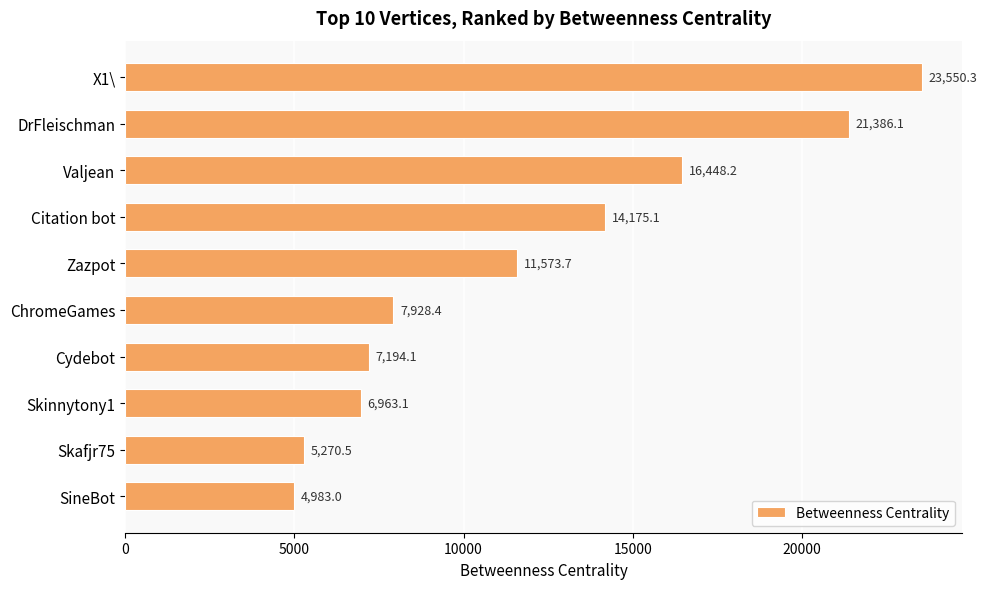

What position from the bottom is Cydebot?

4